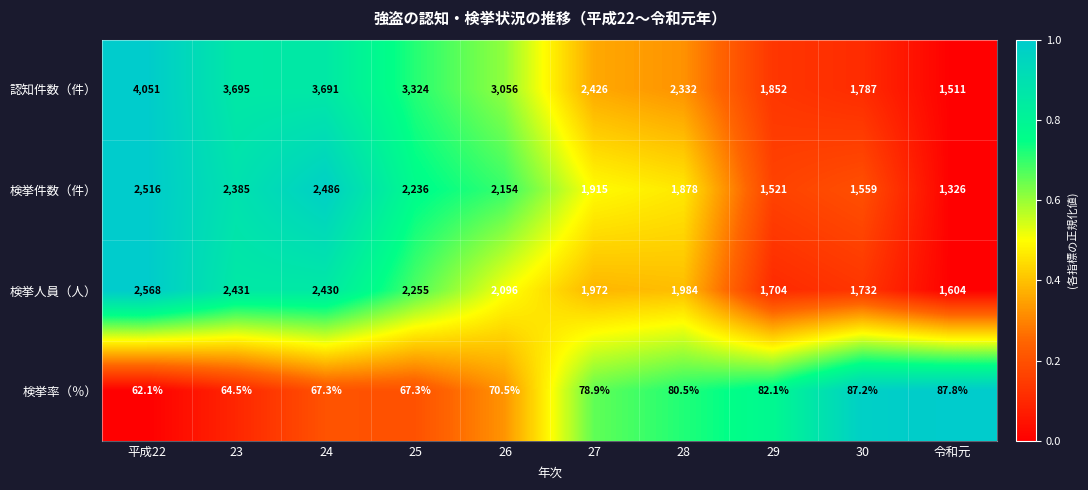

Which series has the largest range (max minus min)?

認知件数（件）